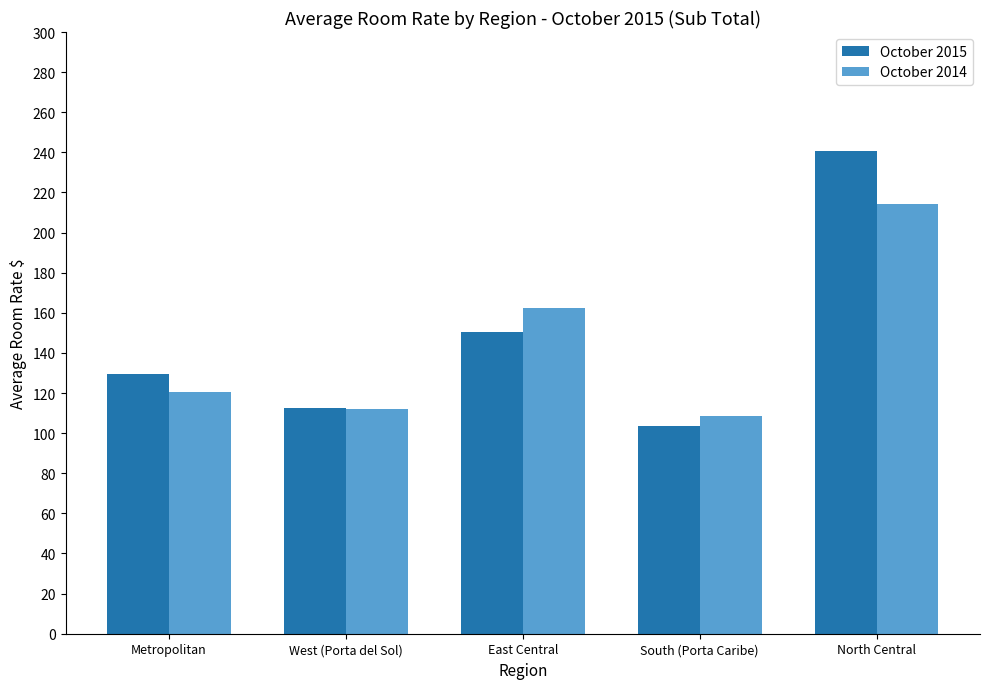

What is the spread (max minus min) of values at North Central?

26.7